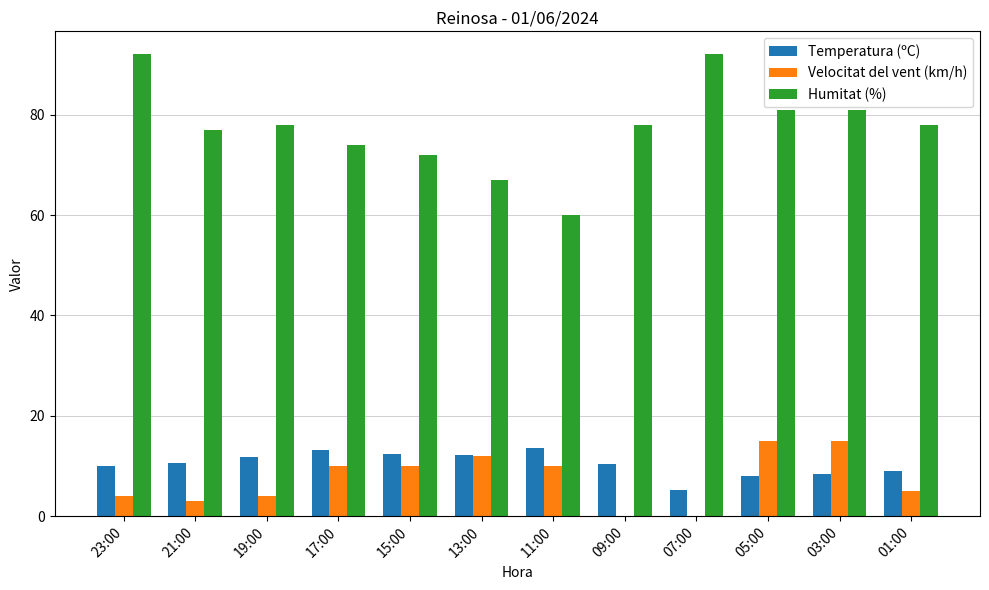

Which series has the largest total across all categories?

Humitat (%)